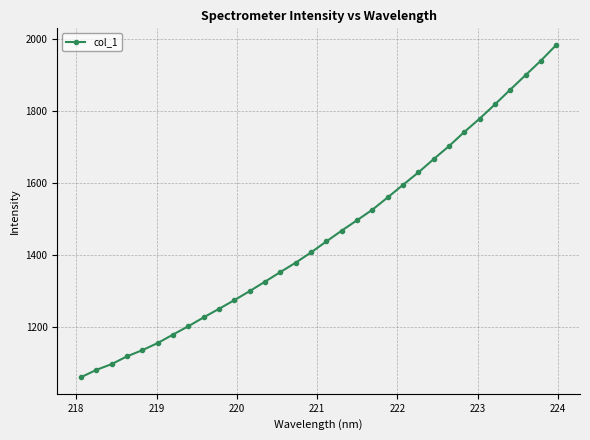

True or false: there are more than 2 points higher than both neighbors.

False